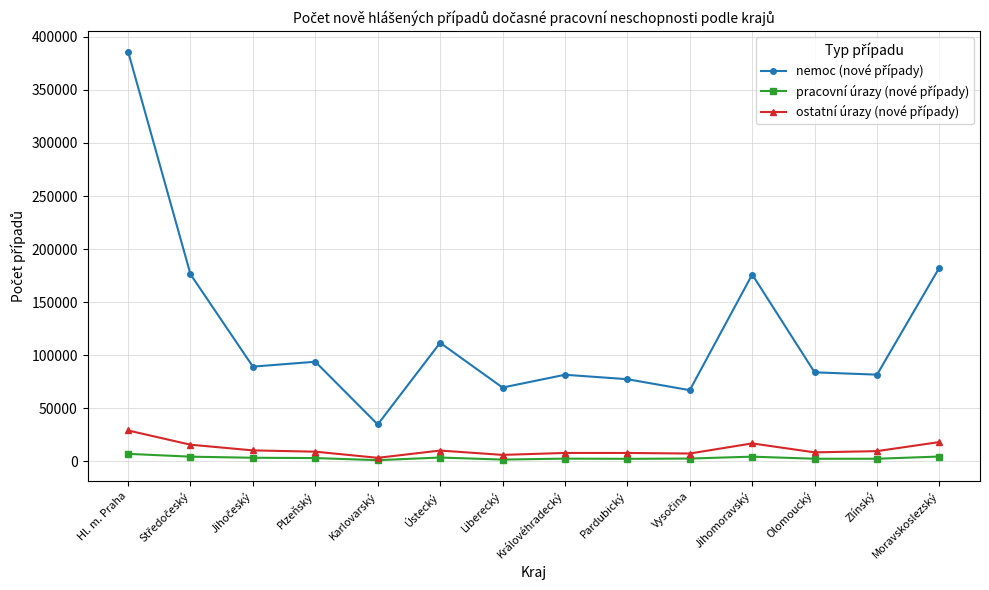

What is the label of the 9th point from the right?

Ústecký